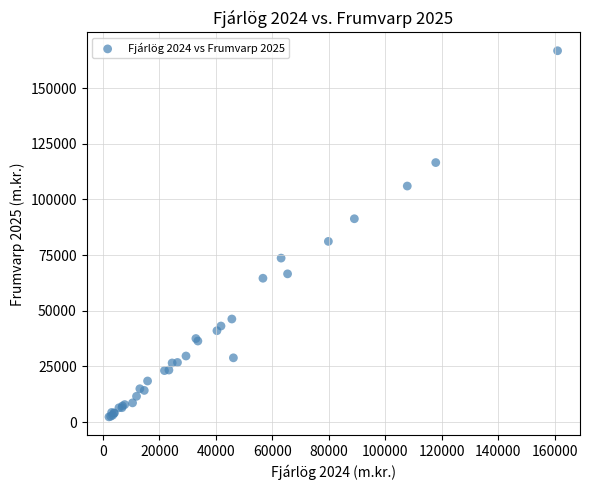

What Y value in the scatter plot is closest to 84558?

81154.9